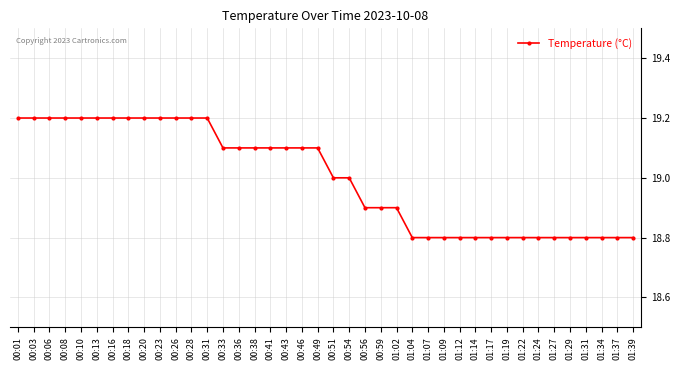

What is the difference between the maximum and minimum values?

0.4